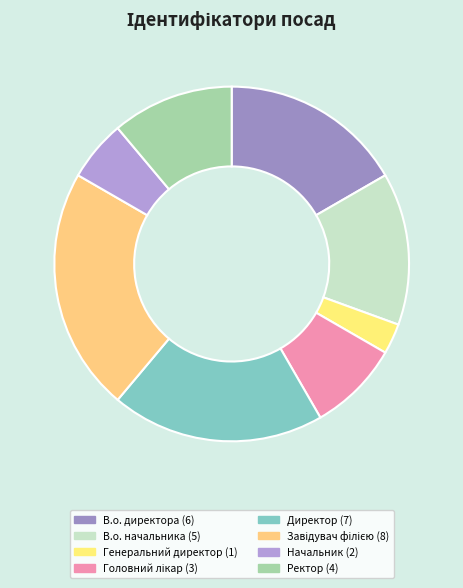

What portion of the pie excludes Директор?

80.6%